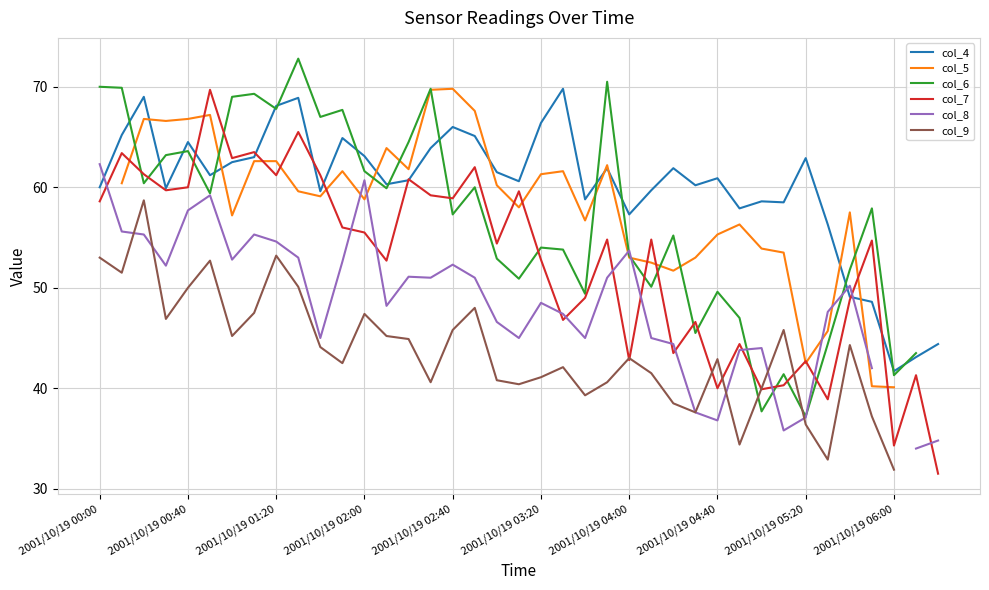

After their last crossing, which series has the higher values: col_8 or col_5?

col_8